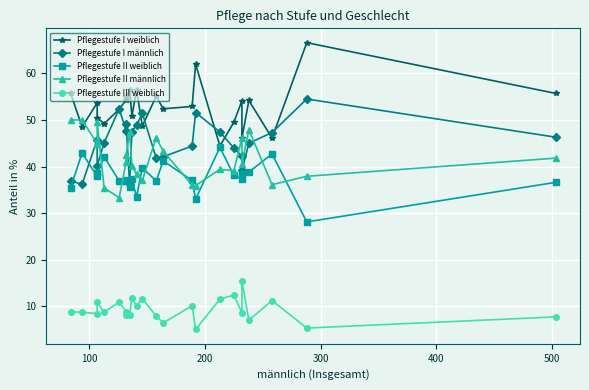

True or false: Pflegestufe II männlich and Pflegestufe I weiblich intersect in this chart.

True